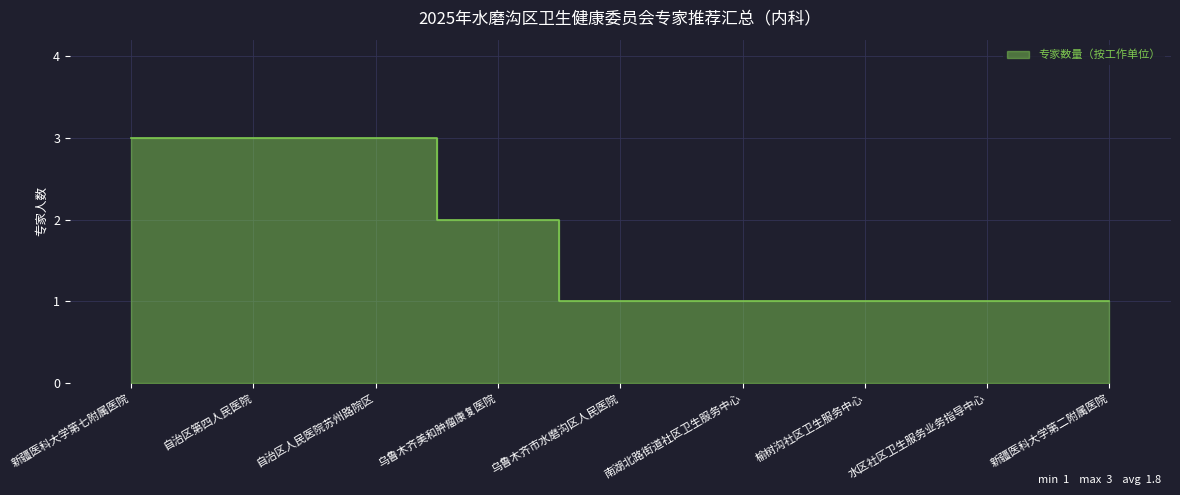

What is the sum of all values?

16